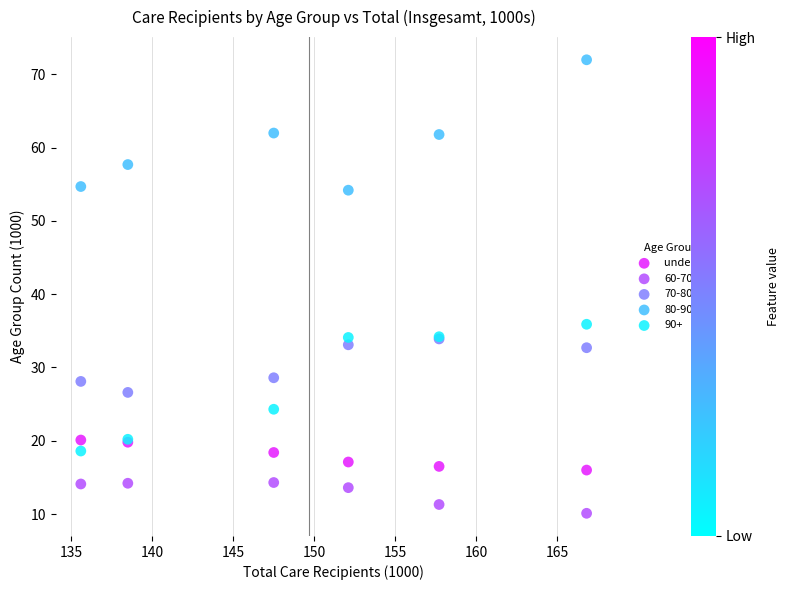

Across all series, what Y value is closest to 41?

35.9